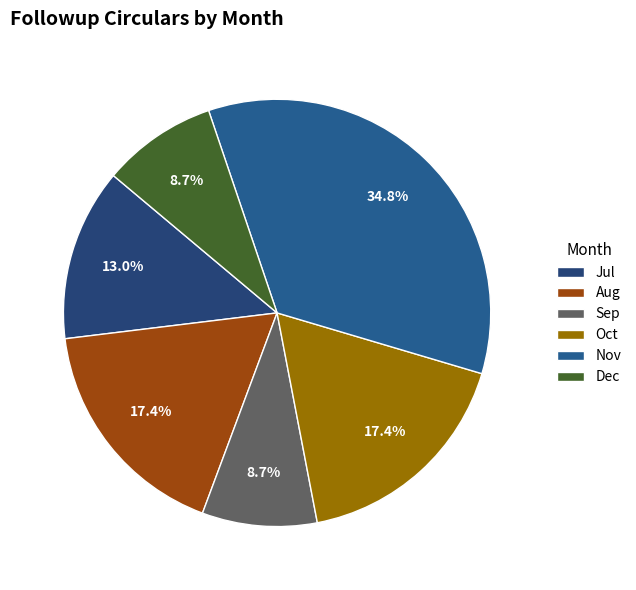

To the nearest percent, what is the difference between the largest and smallest slice percentages?

26%